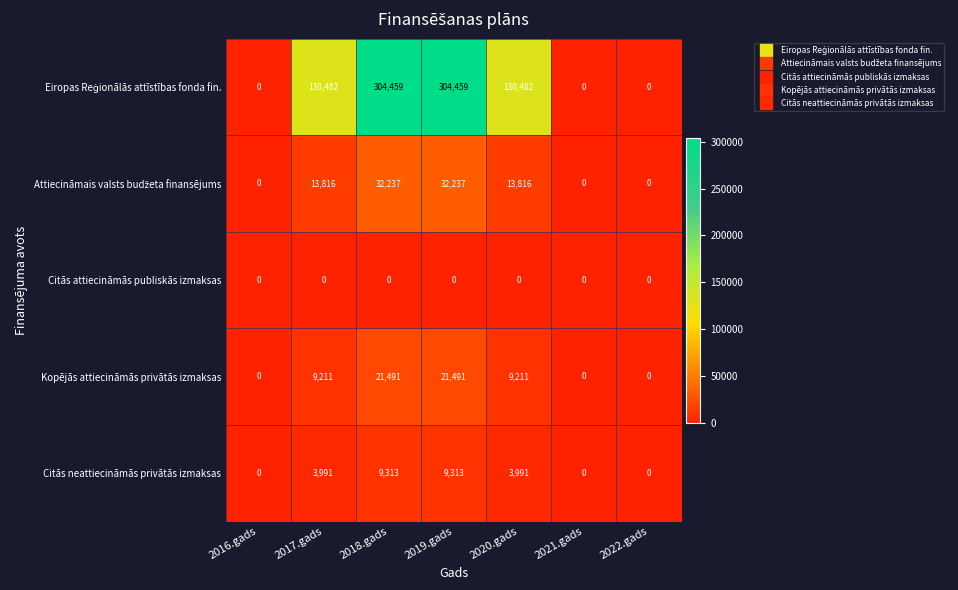

What is the spread (max minus min) of values at 2020.gads?

130482